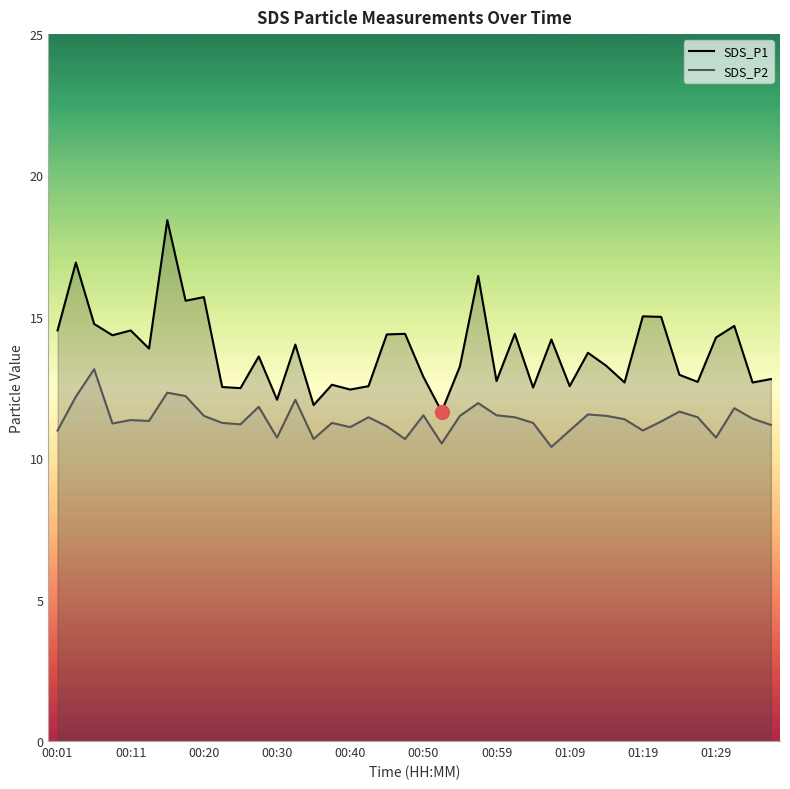

List the series in order of their overall mean, lowest first.

SDS_P2, SDS_P1